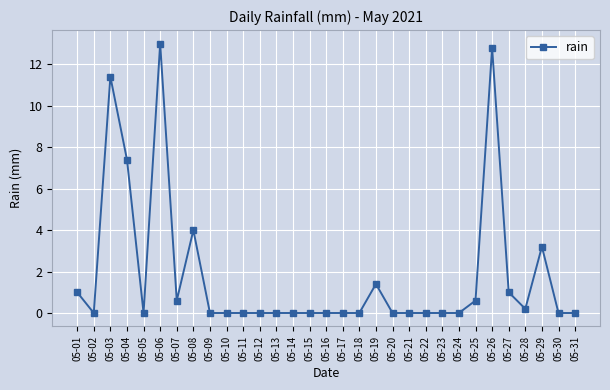

Reading left to right, extract all data points from this chart.

05-01=1.0	05-02=0.0	05-03=11.4	05-04=7.4	05-05=0.0	05-06=13.0	05-07=0.6	05-08=4.0	05-09=0.0	05-10=0.0	05-11=0.0	05-12=0.0	05-13=0.0	05-14=0.0	05-15=0.0	05-16=0.0	05-17=0.0	05-18=0.0	05-19=1.4	05-20=0.0	05-21=0.0	05-22=0.0	05-23=0.0	05-24=0.0	05-25=0.6	05-26=12.8	05-27=1.0	05-28=0.2	05-29=3.2	05-30=0.0	05-31=0.0